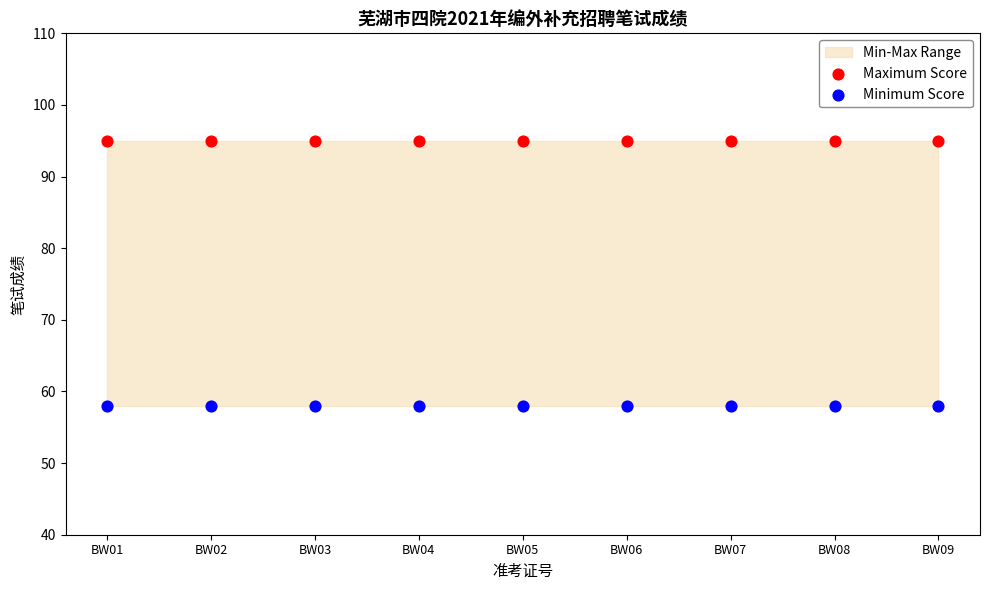

Which series contains the highest Y value?

Maximum Score